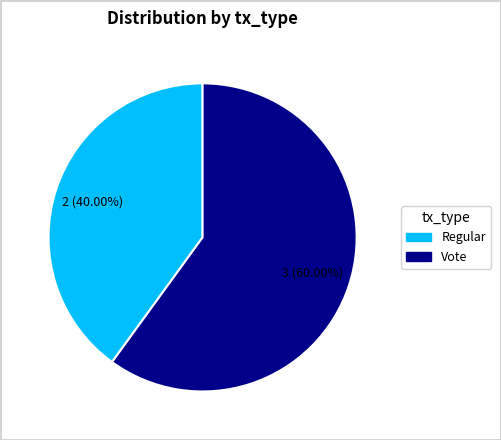

What is the ratio of the value at Vote to the value at Regular?

1.5